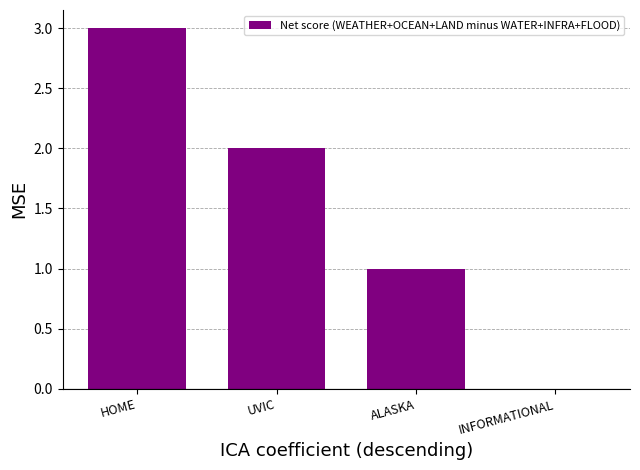

Count the values in the range 1 to 3.

3